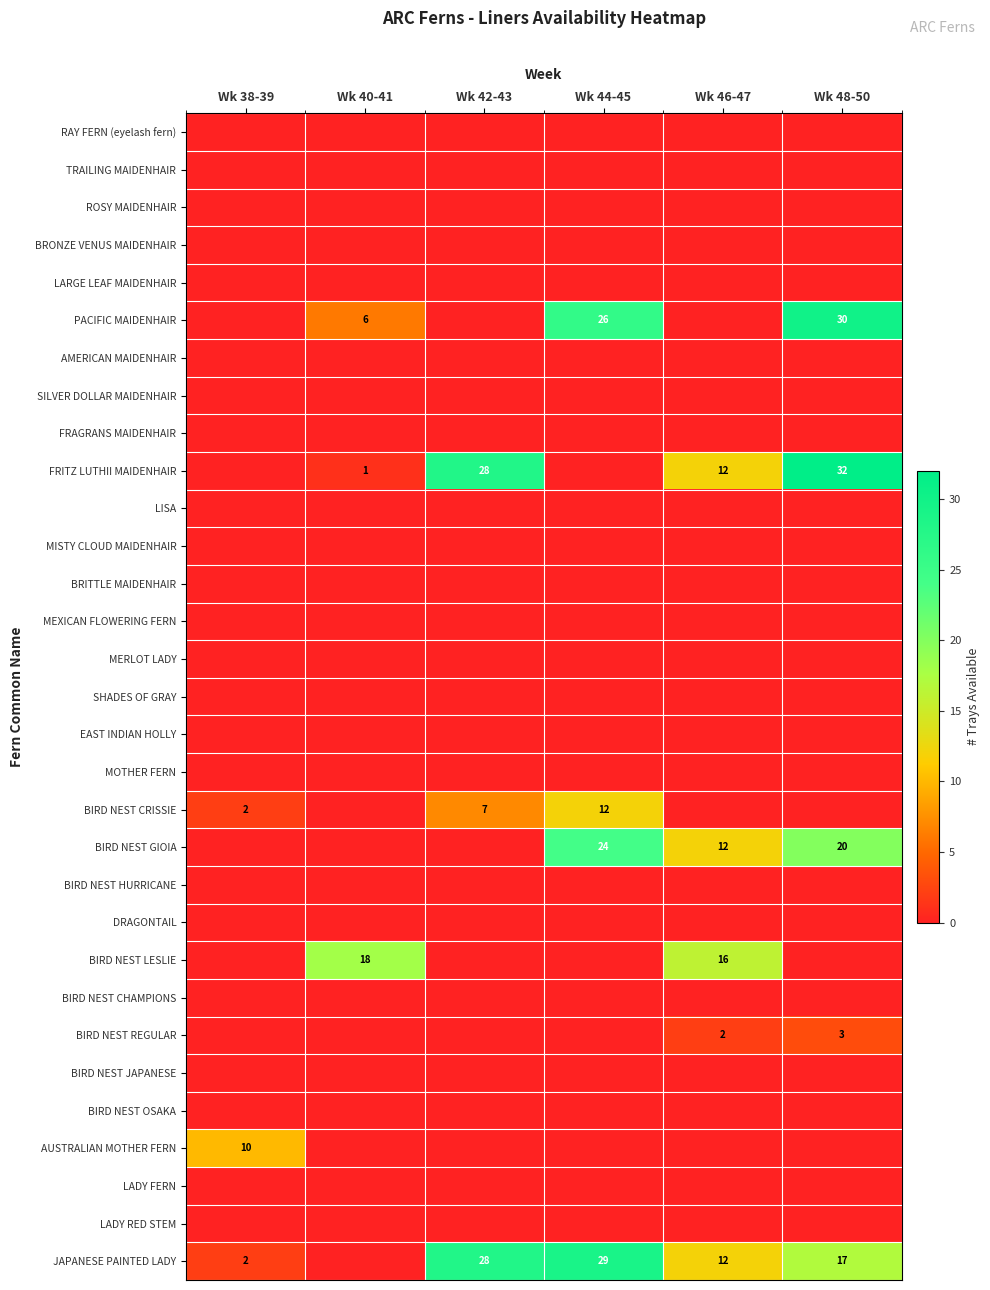

True or false: JAPANESE PAINTED LADY has a value of 1 at Wk 38-39.

False